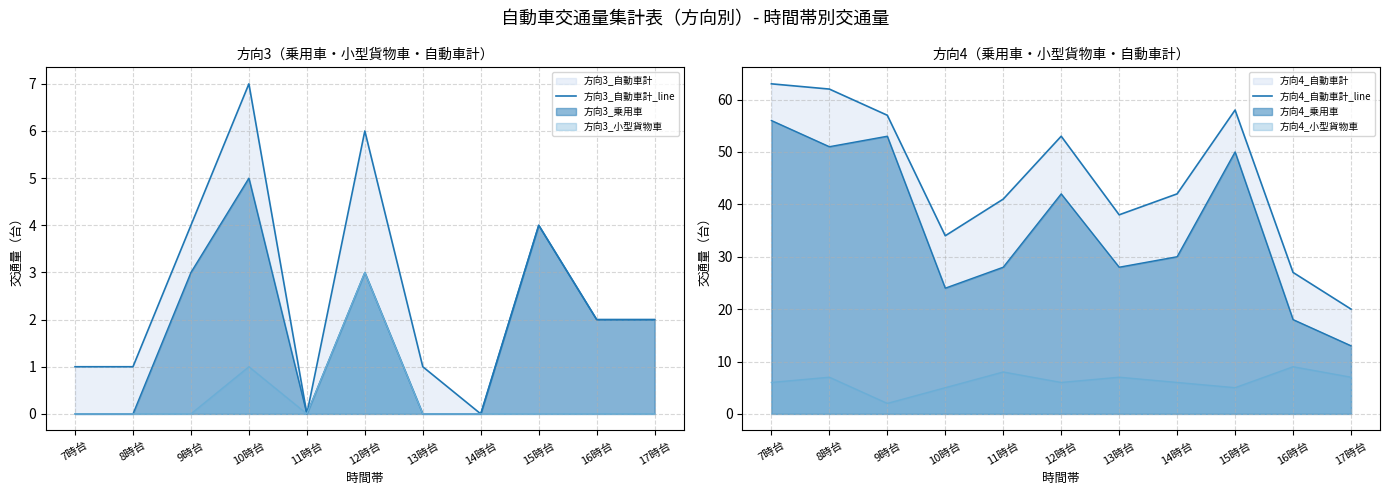

Between 14時台 and 9時台, which is larger?

9時台